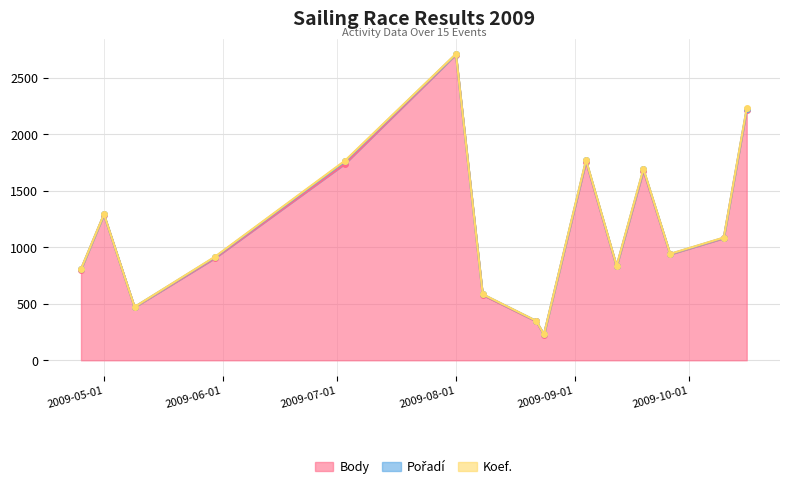

What position from the right is 2009-09-26?

3